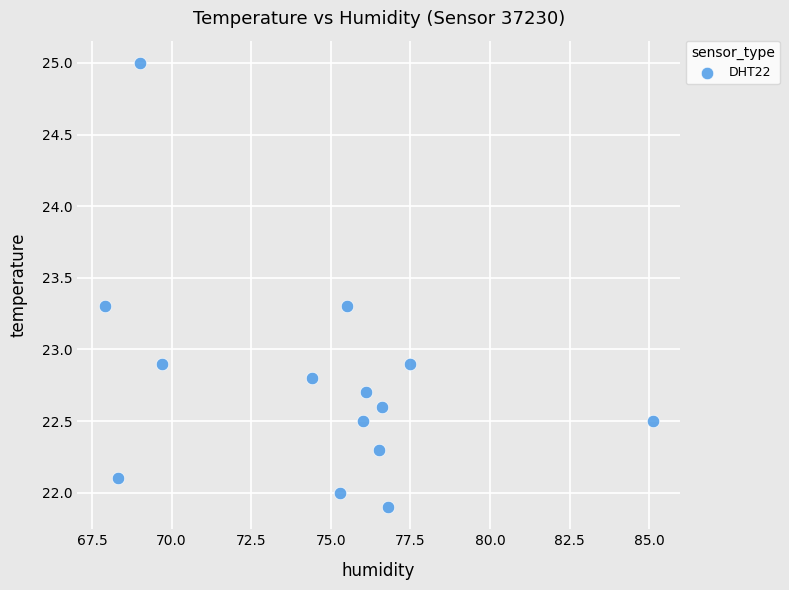

List the coordinates of all points as (Y, X) pairs, reading left to right.

(23.3, 67.9)  (22.1, 68.3)  (25.0, 69.0)  (22.9, 69.7)  (22.8, 74.4)  (22.0, 75.3)  (23.3, 75.5)  (22.5, 76.0)  (22.7, 76.1)  (22.3, 76.5)  (22.6, 76.6)  (21.9, 76.8)  (22.9, 77.5)  (22.5, 85.1)